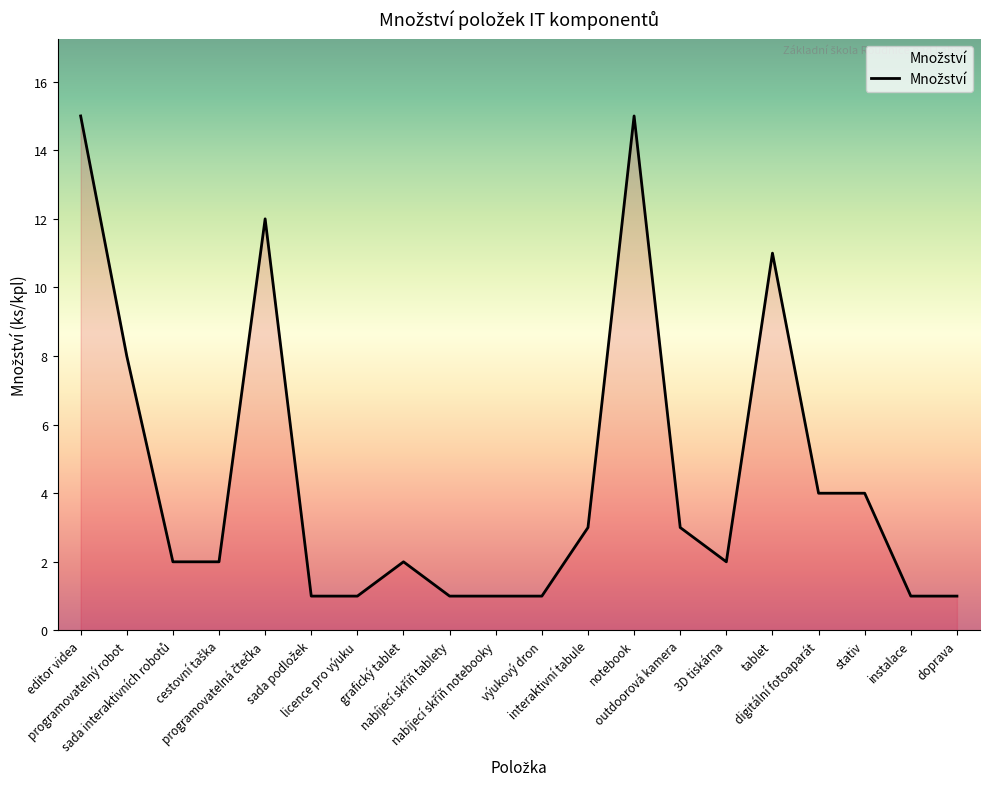

What is the maximum value shown in the chart?

15